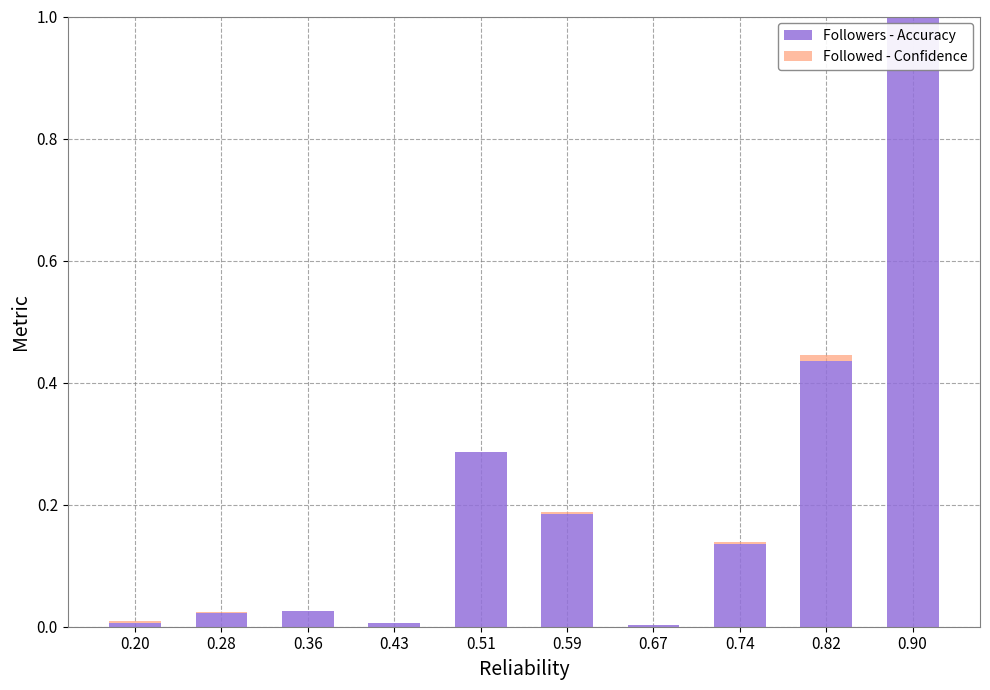

At which category is the sum across all series the highest?

0.90